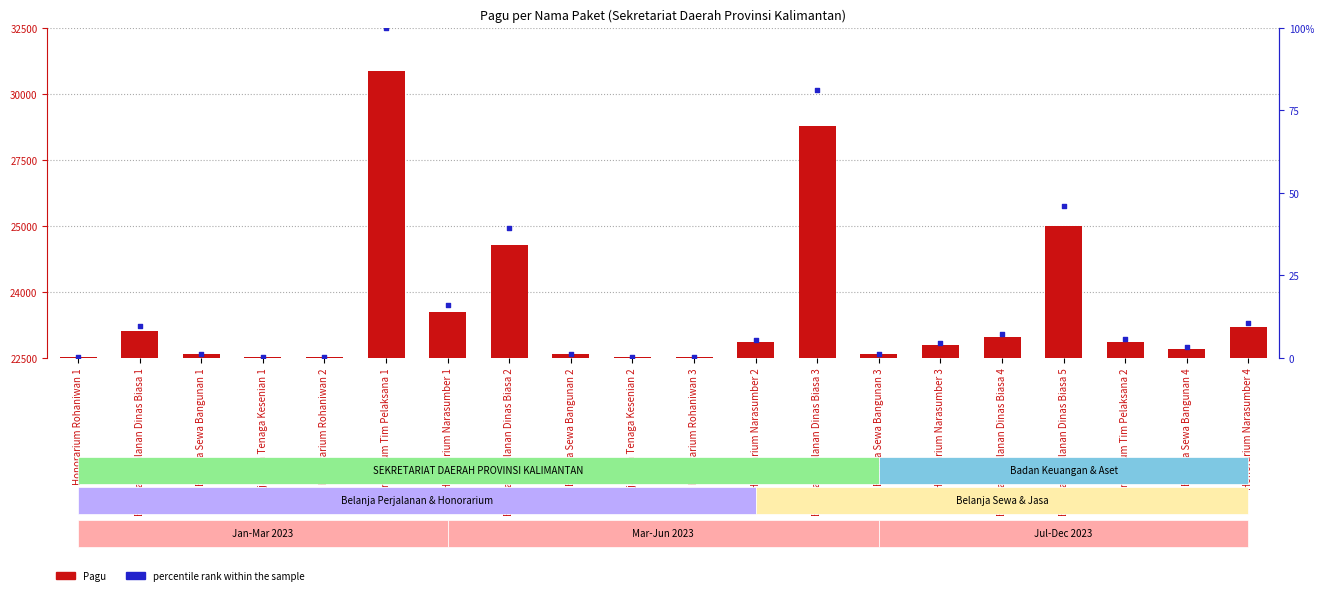

What are all the series names shown in the legend?

Pagu, percentile rank within the sample